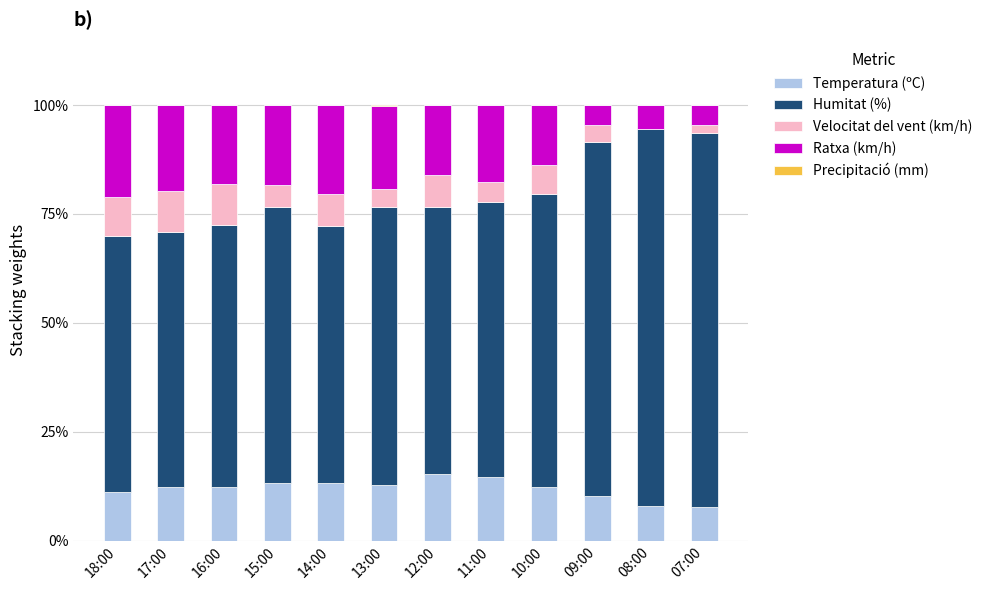

What is the highest value of the Temperatura (ºC) series?

15.3